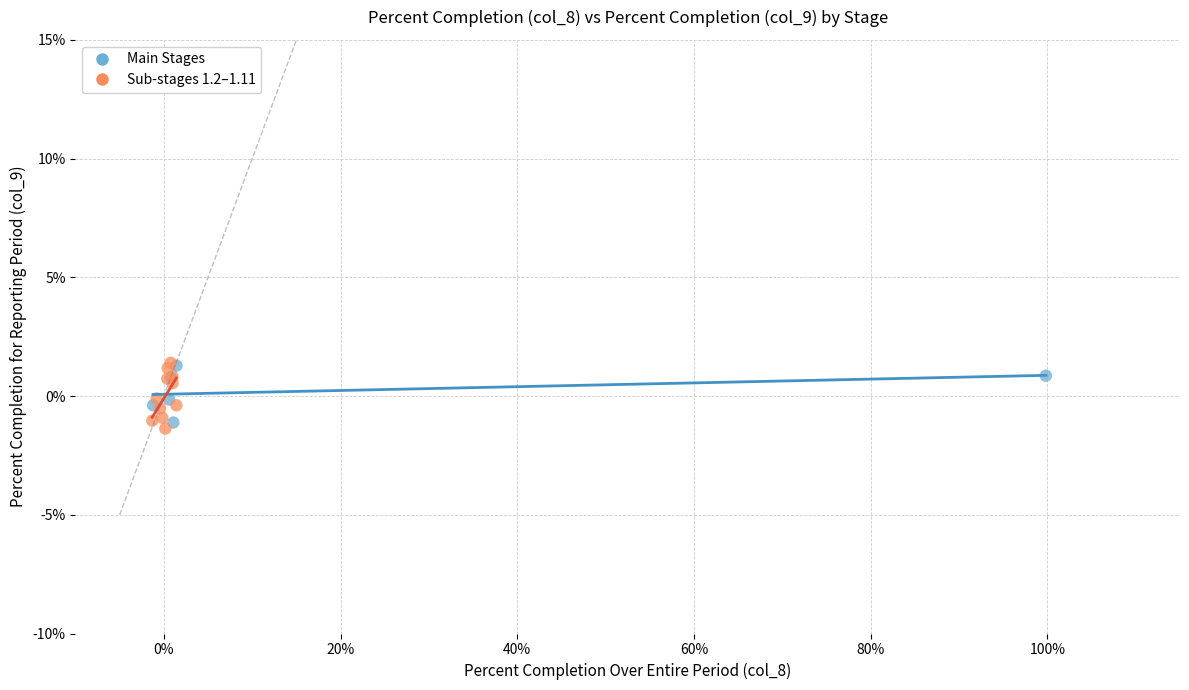

What are all the series names shown in the legend?

Main Stages, Sub-stages 1.2–1.11